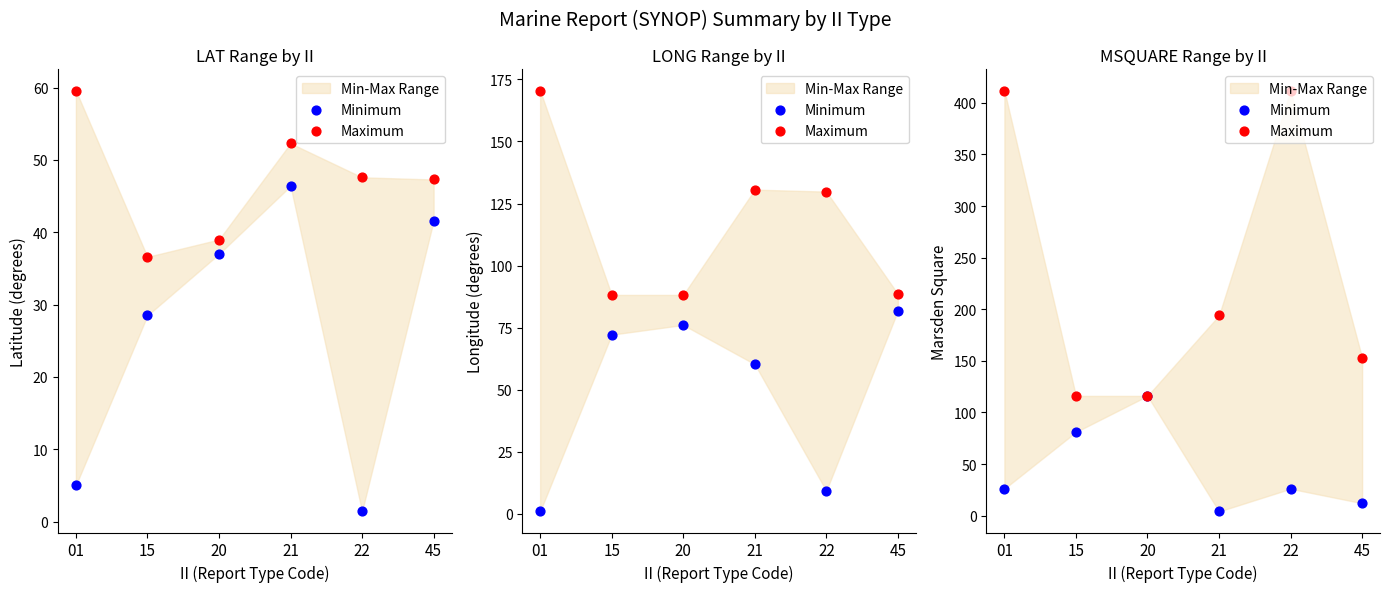

Which series has the widest spread of Y values?

Maximum